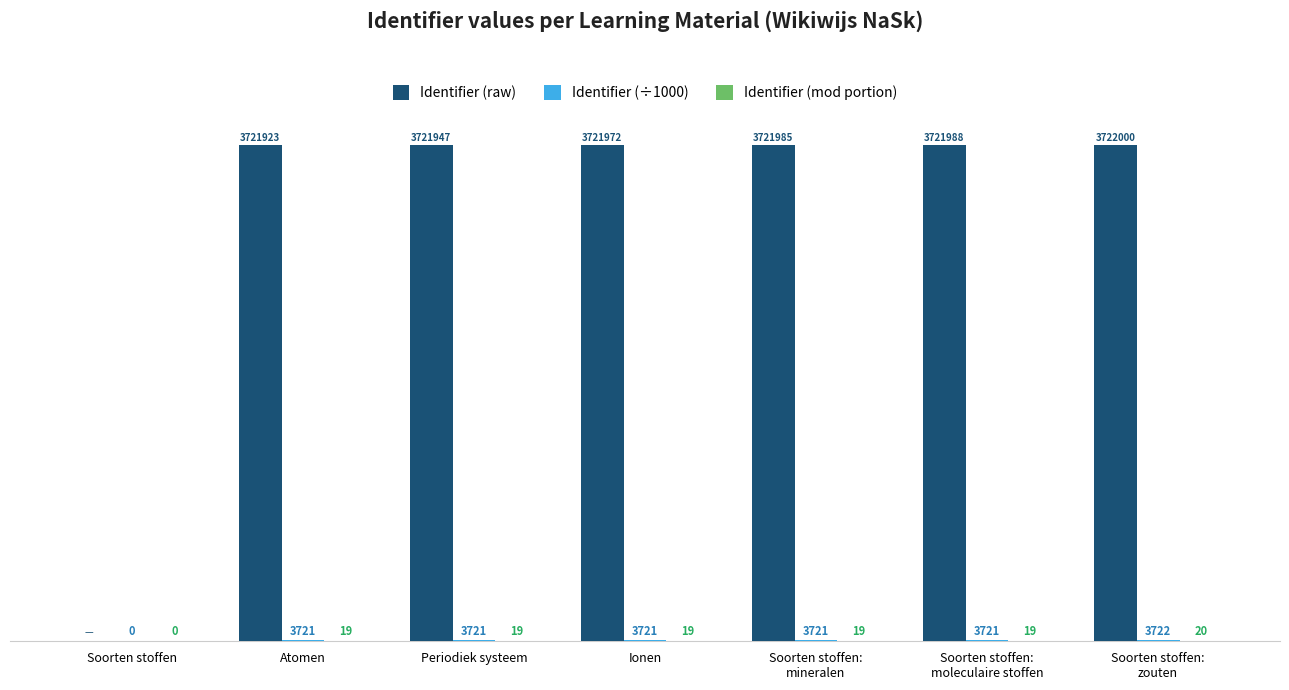

Which series has the largest total across all categories?

Identifier (raw)